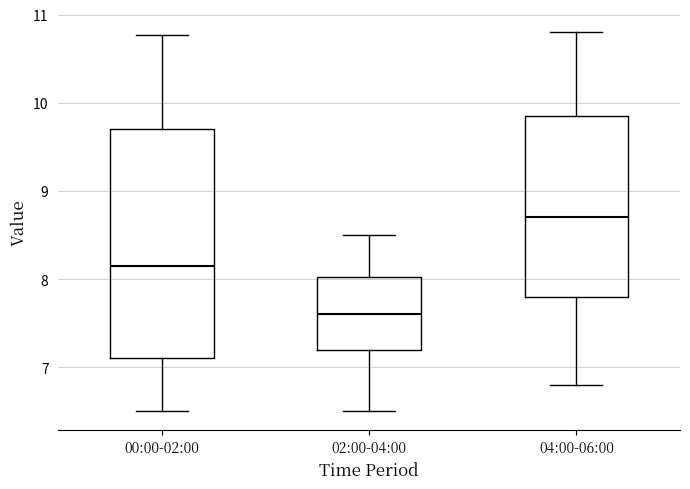

Reading left to right, transcribe this box plot: for each box, give where its median line is, the range the box spans, and where its two whiskers end, as read against the y-axis. The values are not printed on the chart, so give them approximately, as read against the axis.

00:00-02:00: median 8.2, box 7.1 to 9.7, whiskers 6.5 to 10.8
02:00-04:00: median 7.6, box 7.2 to 8.0, whiskers 6.5 to 8.5
04:00-06:00: median 8.7, box 7.8 to 9.9, whiskers 6.8 to 10.8